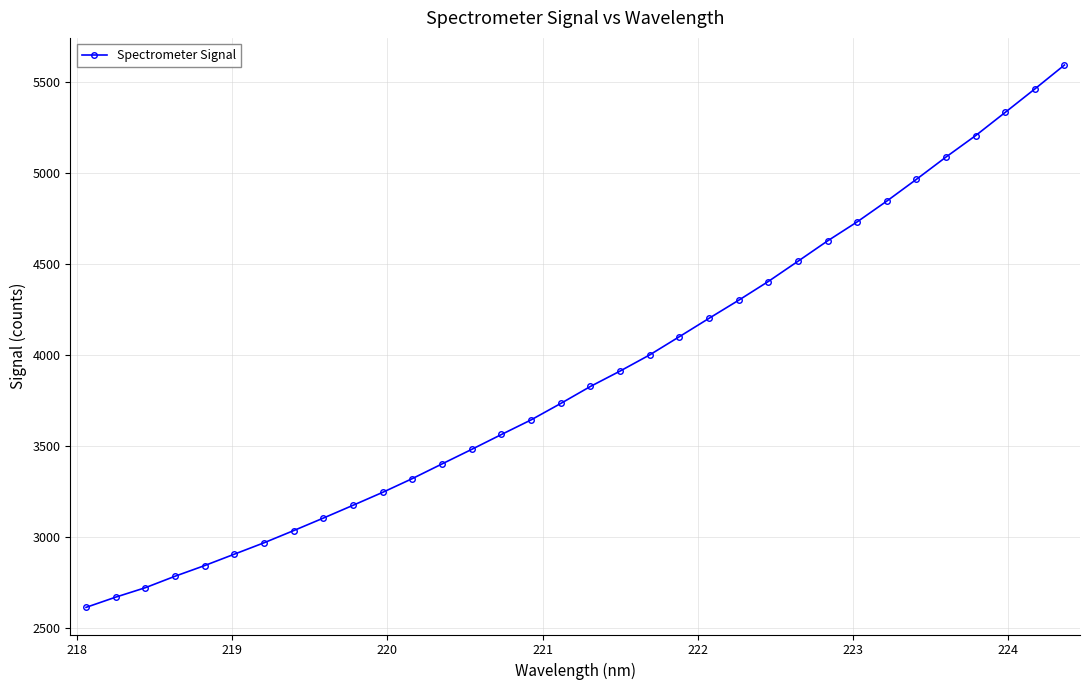

What is the greatest value displayed?

5592.7